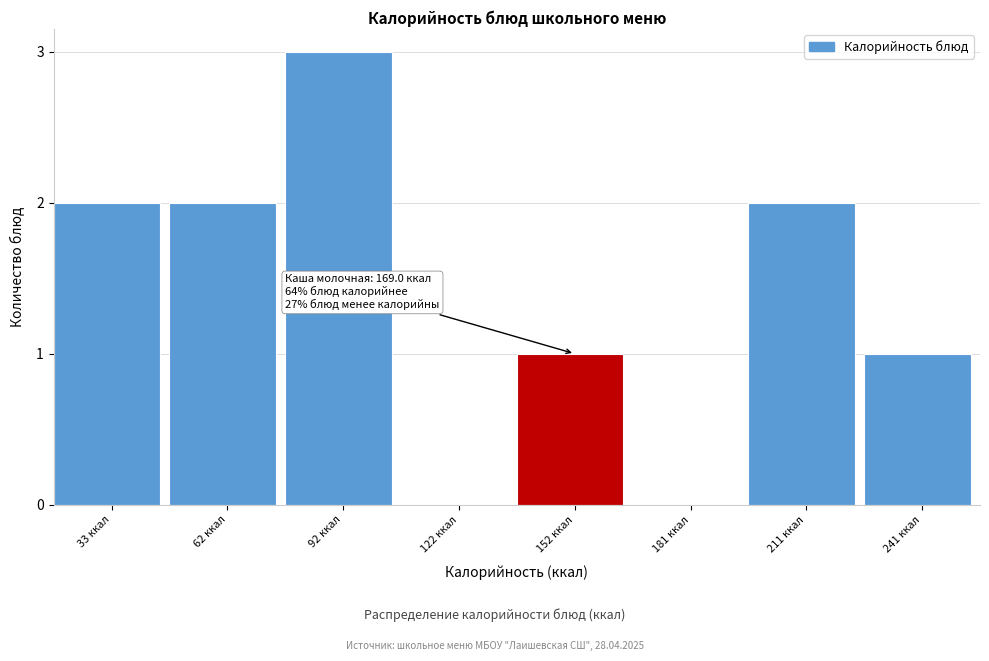

Reading left to right, list all the values displayed in this chart.

33 ккал=2	62 ккал=2	92 ккал=3	122 ккал=0	152 ккал=1	181 ккал=0	211 ккал=2	241 ккал=1